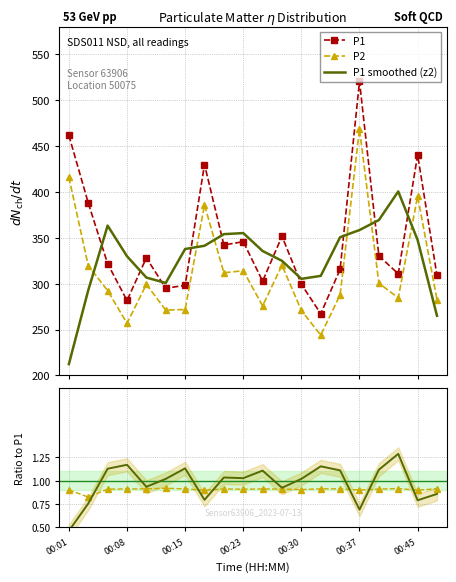

Where does the P2 series first go above 299?

00:01